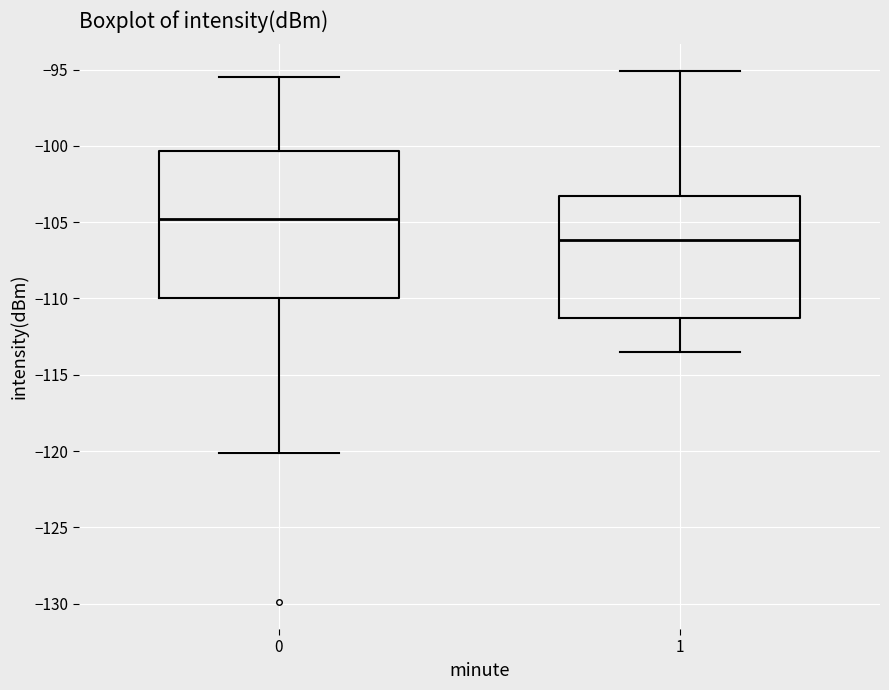

Reading left to right, read every box against the y-axis: the position of its median line, the range the box covers, and the ends of its whiskers. The values are not printed on the chart, so give them approximately, as read against the axis.

0: median -105.0, box -110.0 to -100.5, whiskers -120.0 to -95.5
1: median -106.0, box -111.5 to -103.5, whiskers -113.5 to -95.0